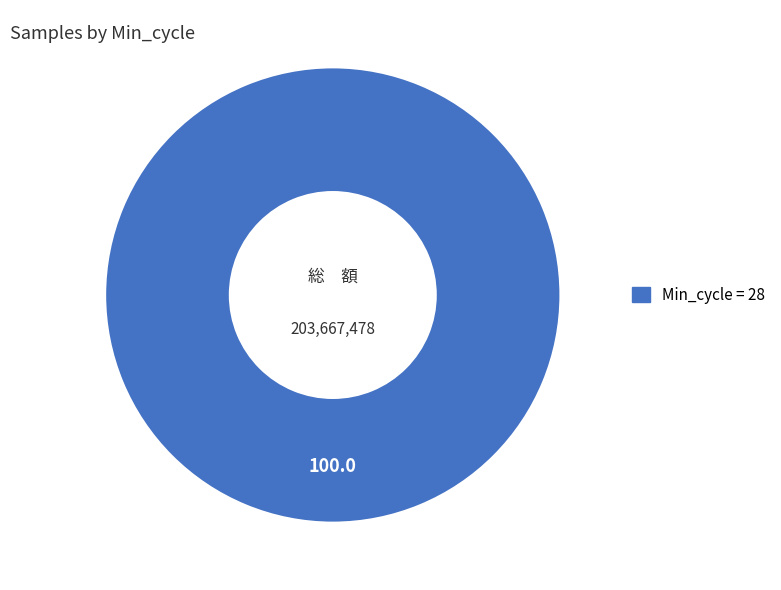

Is there any slice that represents more than half of the pie?

Yes